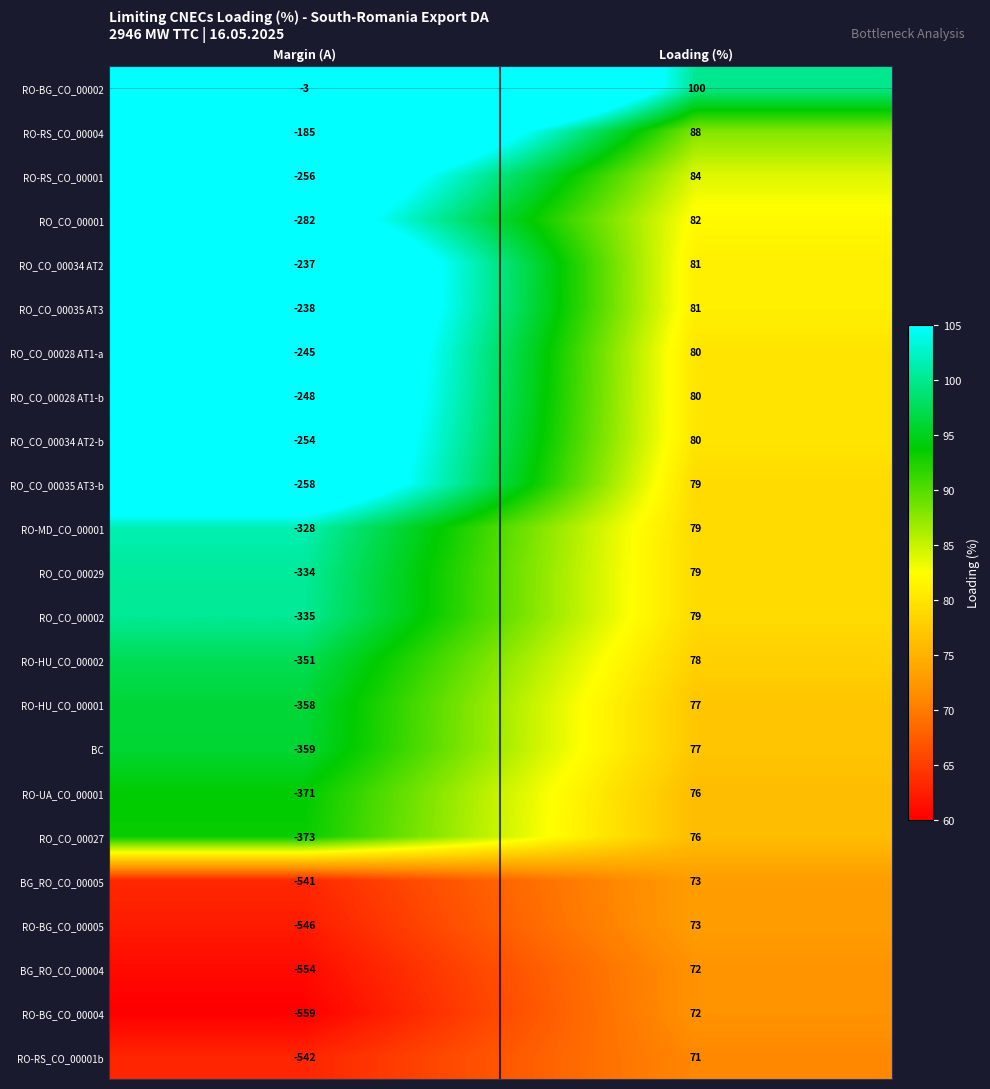

How many values in RO-HU_CO_00002 are below zero?

1